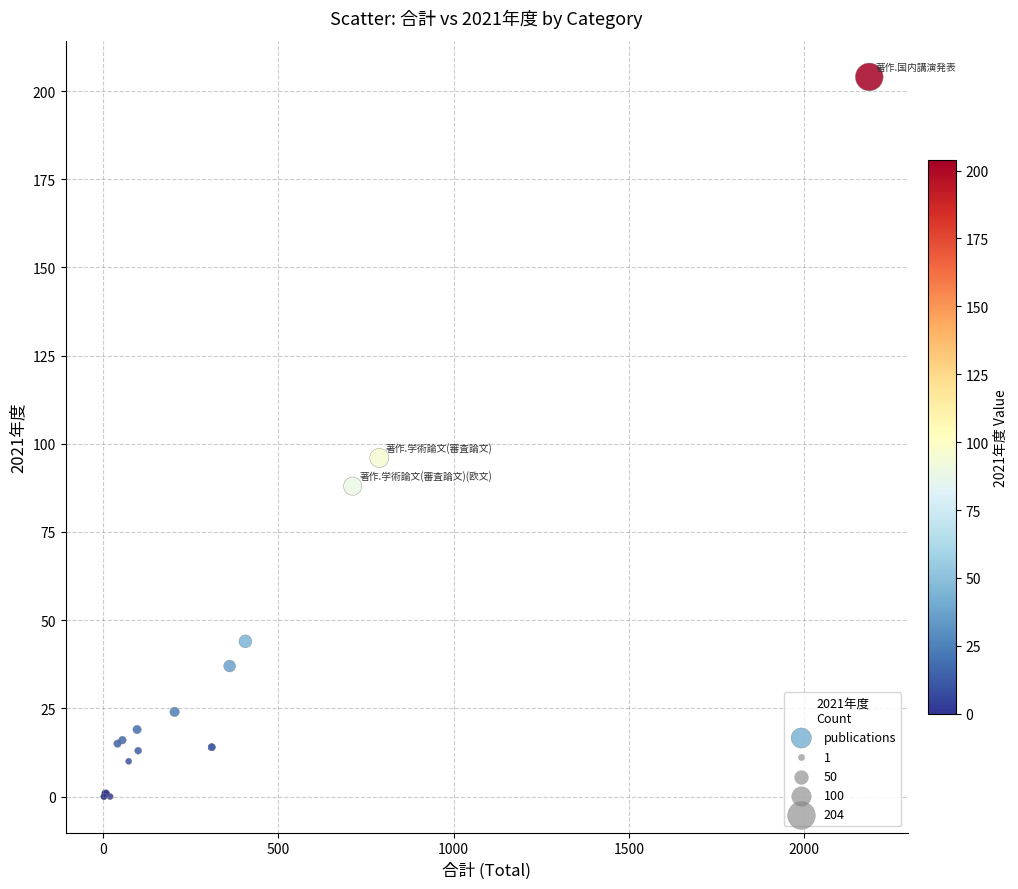

What Y value in the scatter plot is closest to 102?

96